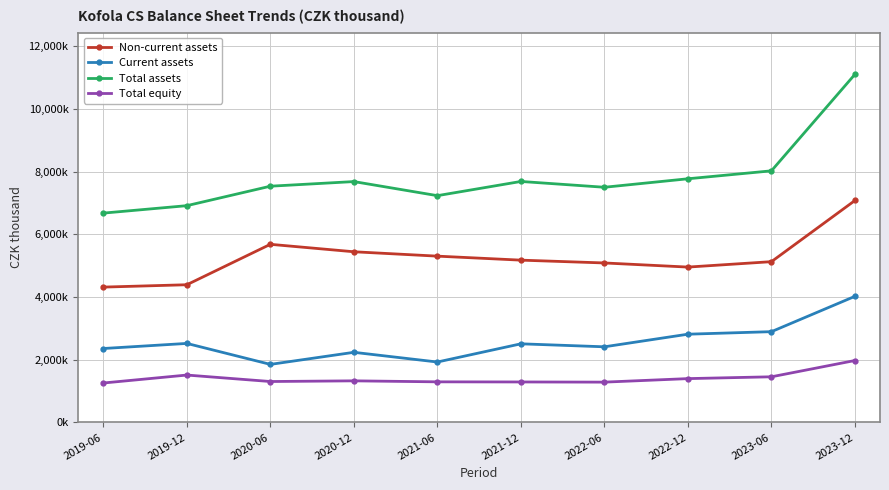

What is the greatest value displayed?

11106209